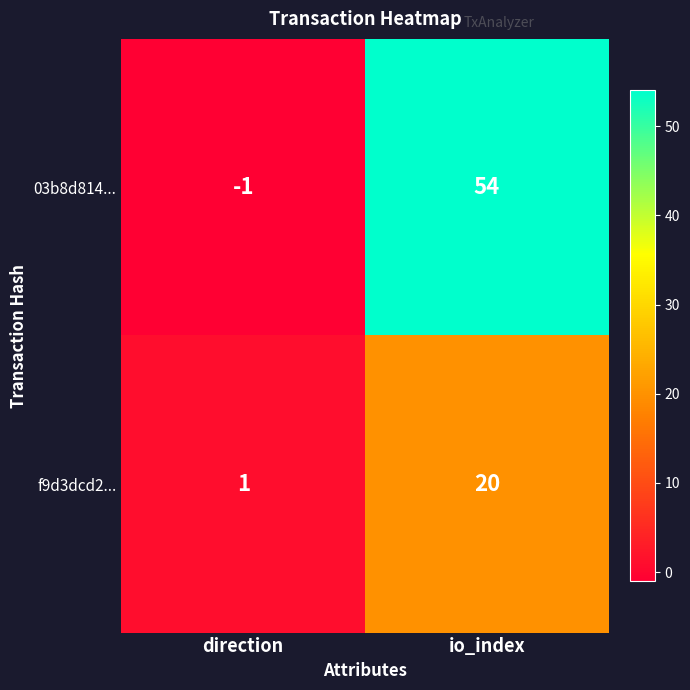

At which label is 03b8d814... closest to 26?

direction